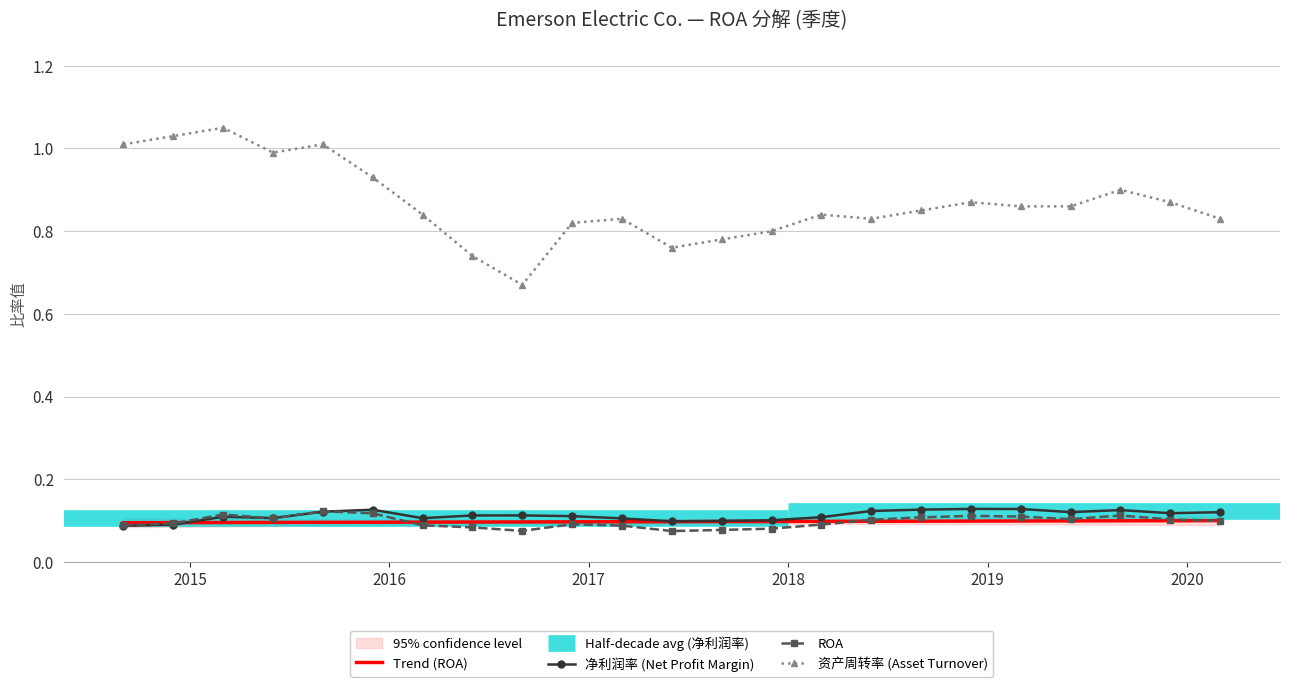

At how many categories does at least one series exceed 0?

23